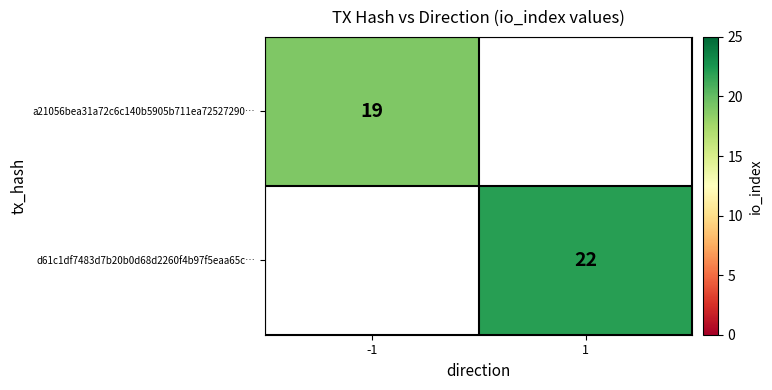

Between 1 and -1, which is larger?

-1